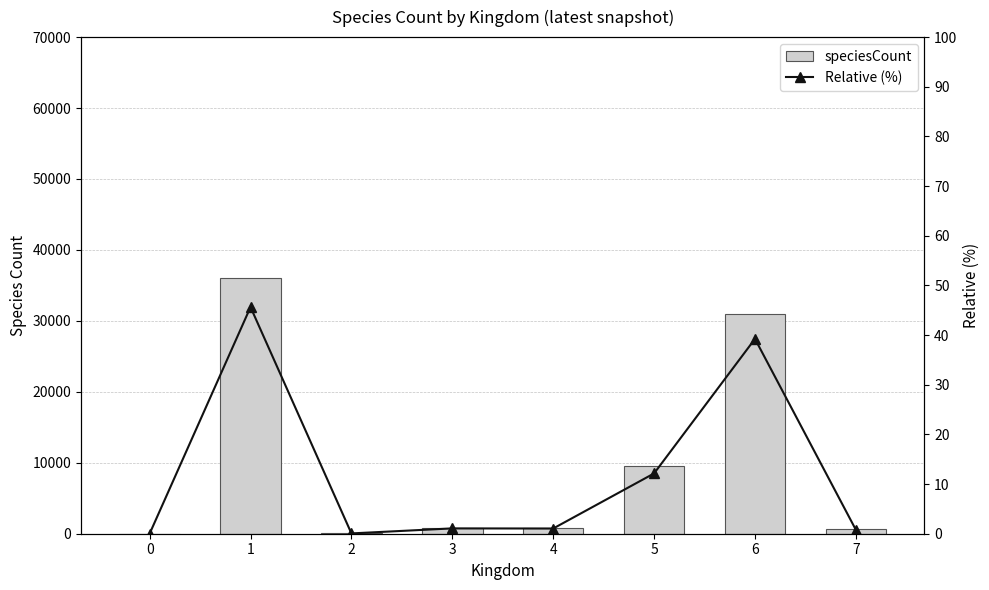

What is the value of the speciesCount bar at the 5th from the left?

829.0